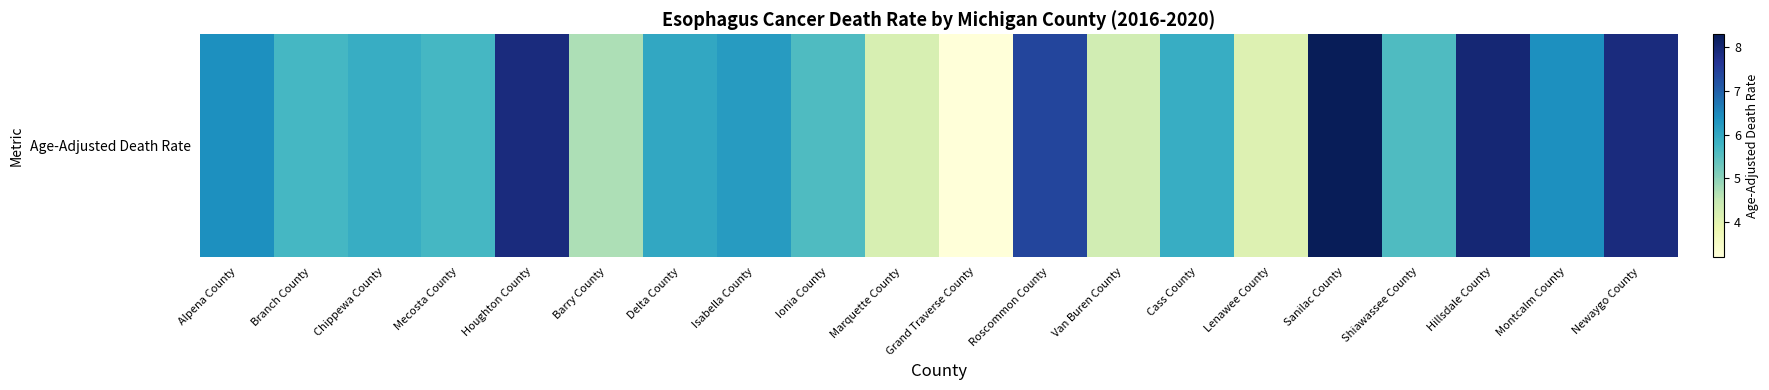

What is the sum of the values at Lenawee County and Alpena County?

10.5